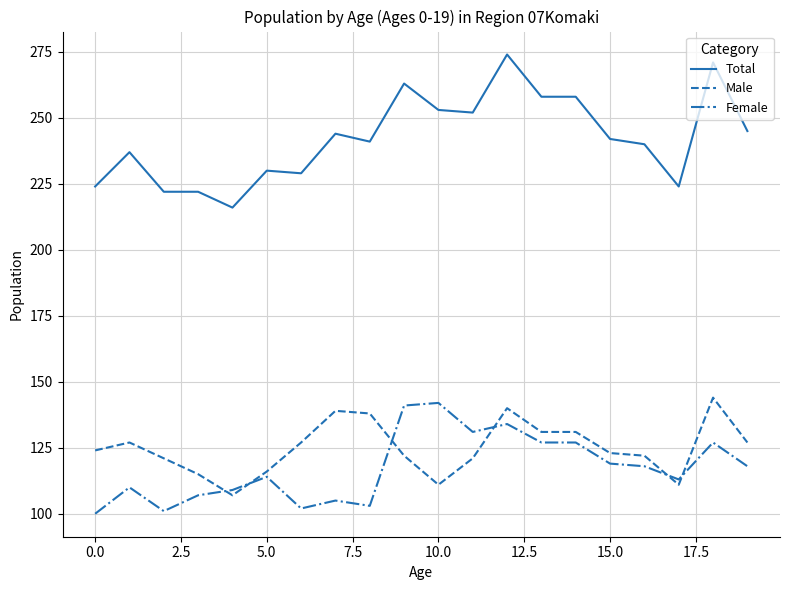

Which series has the largest range (max minus min)?

Total